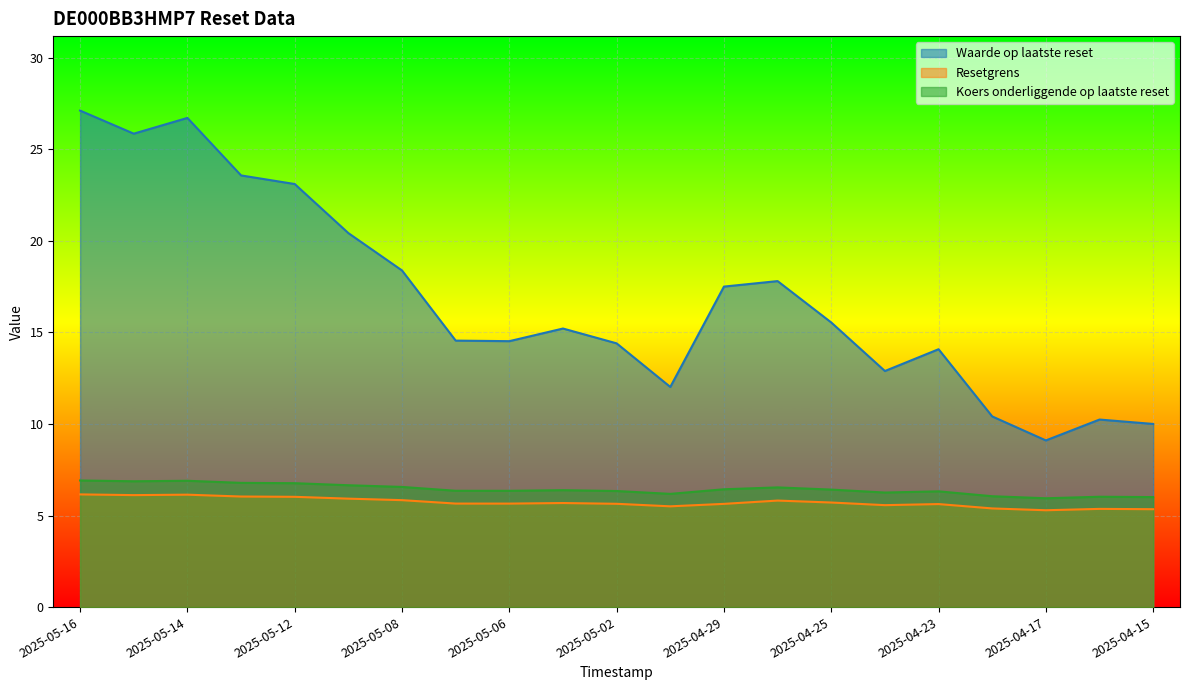

Rank the series by their maximum value, from highest to lowest.

Waarde op laatste reset, Koers onderliggende op laatste reset, Resetgrens